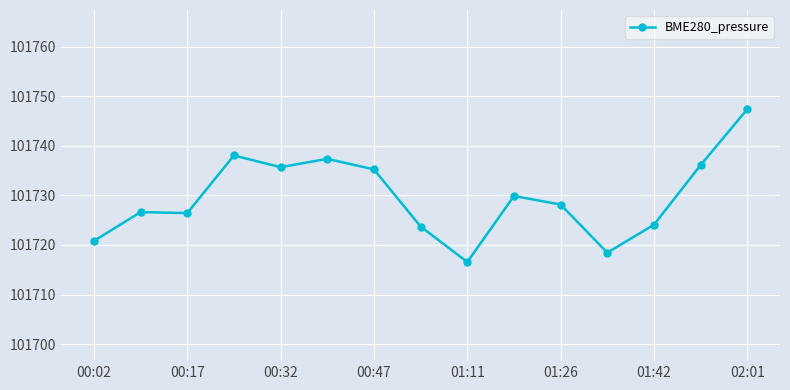

True or false: there are more than 2 points higher than both neighbors.

True